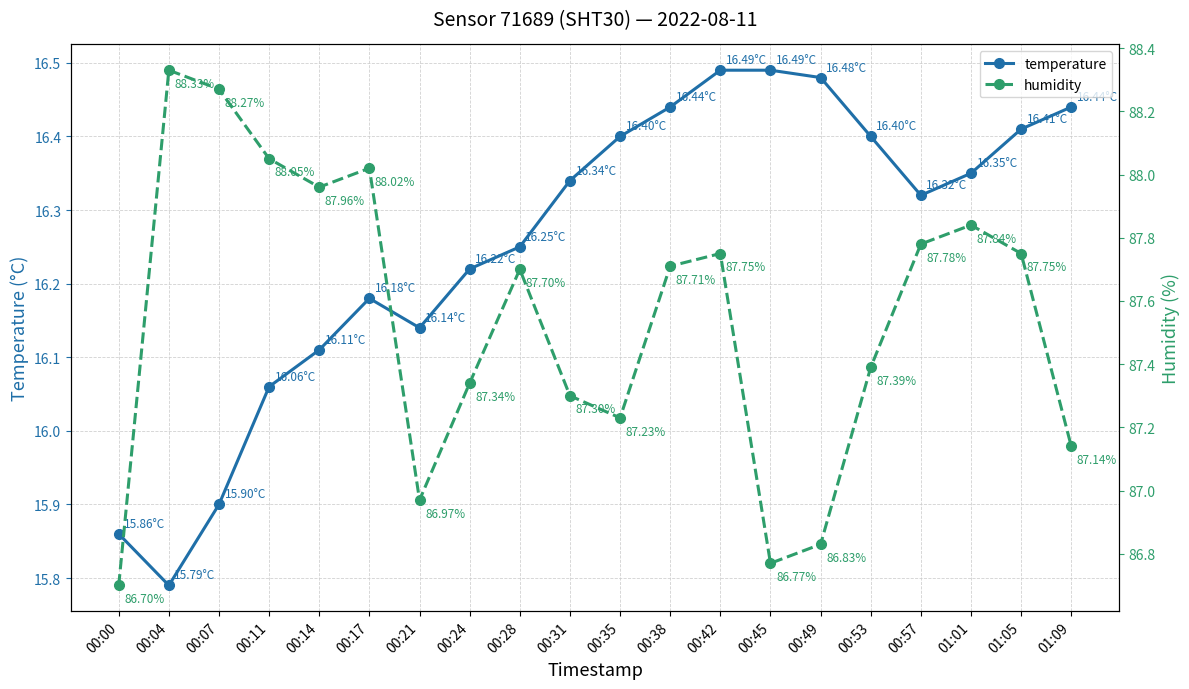

How many categories are shown in the chart?

20